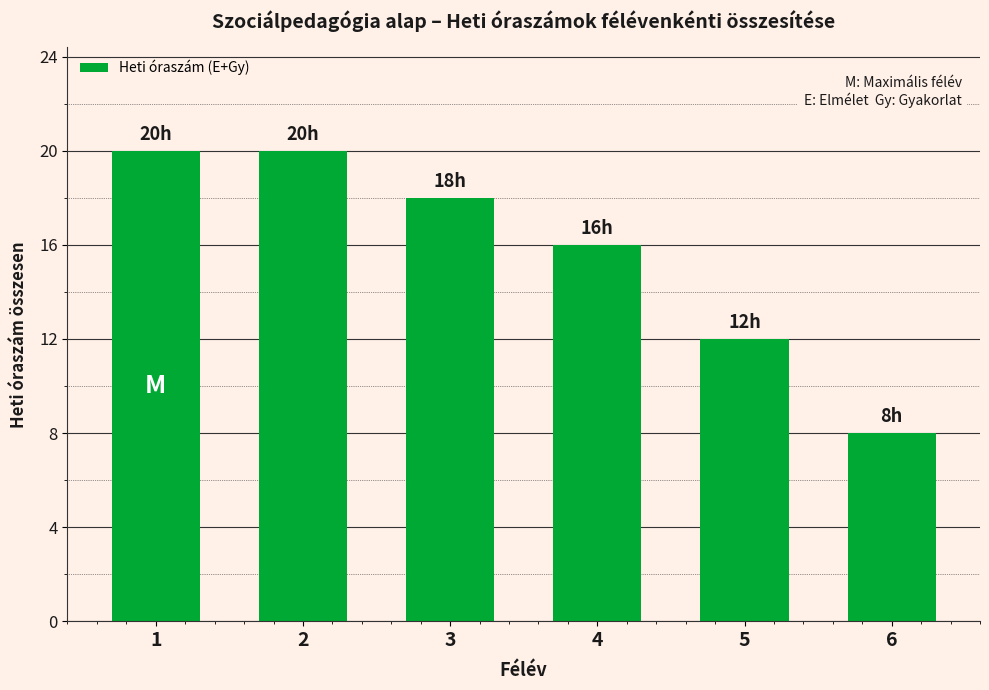

What is the average value?

16